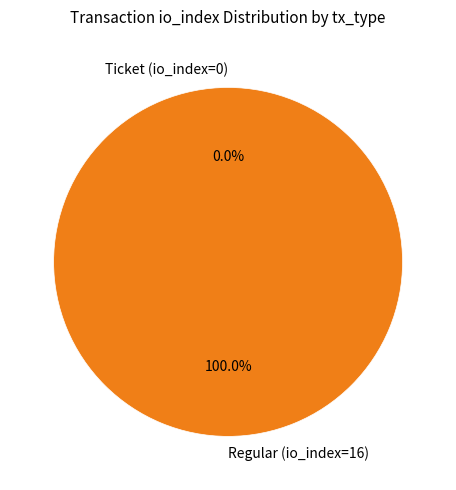

What is the change in value from Ticket (io_index=0) to Regular (io_index=16)?

+16